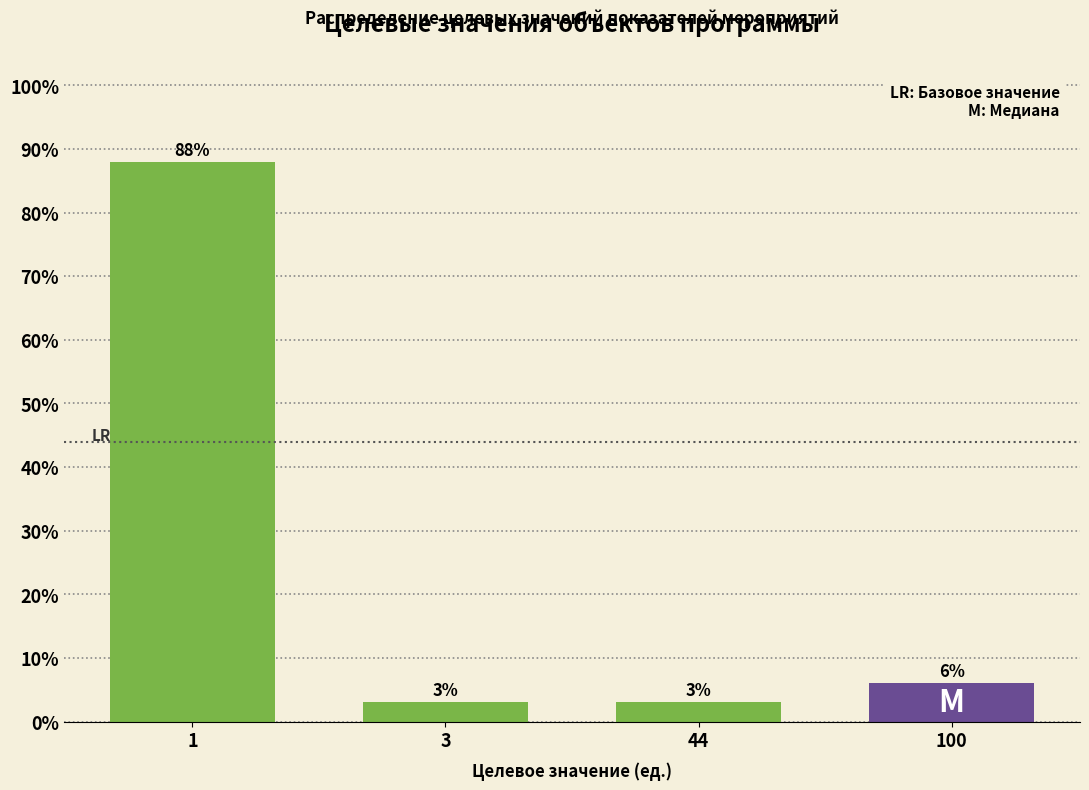

The value at 3 is 3.0. True or false?

True